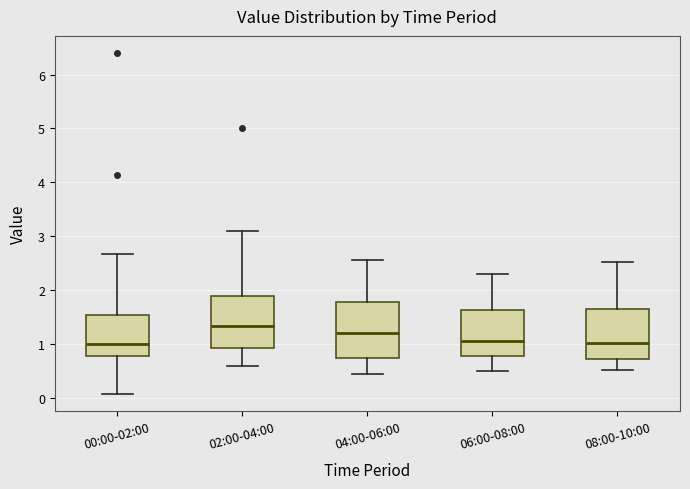

Which box's median line is the highest?

02:00-04:00